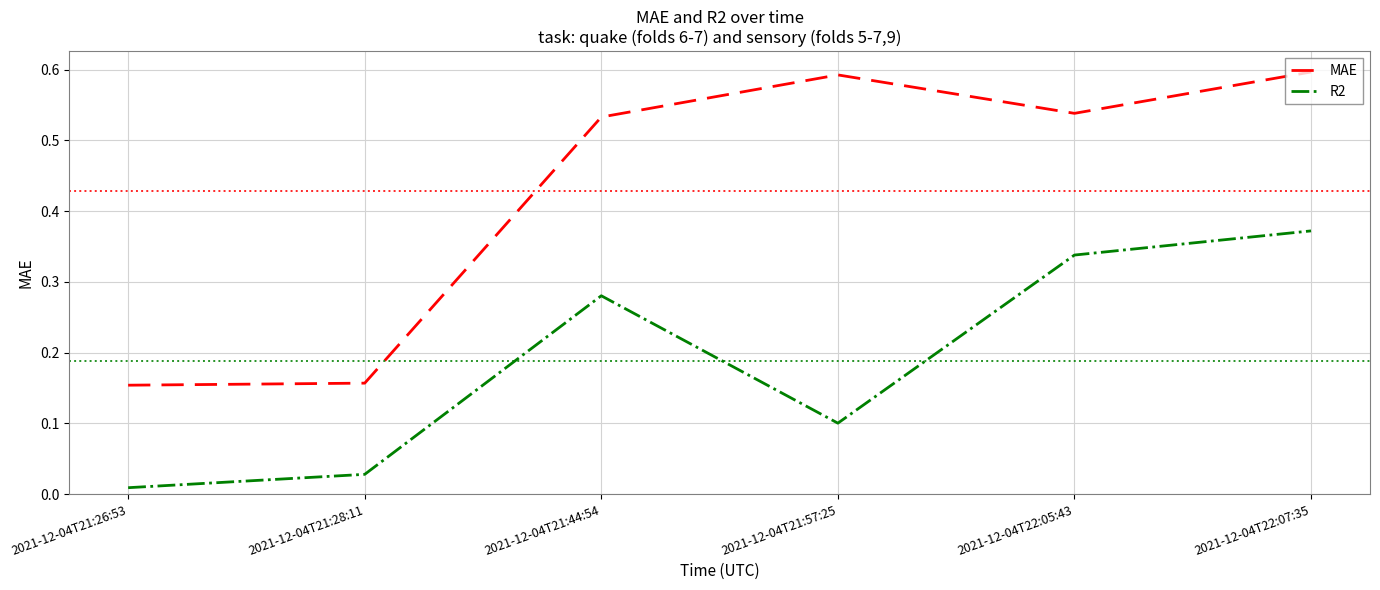

The value of MAE at 2021-12-04T21:57:25 is 0.6. True or false?

True